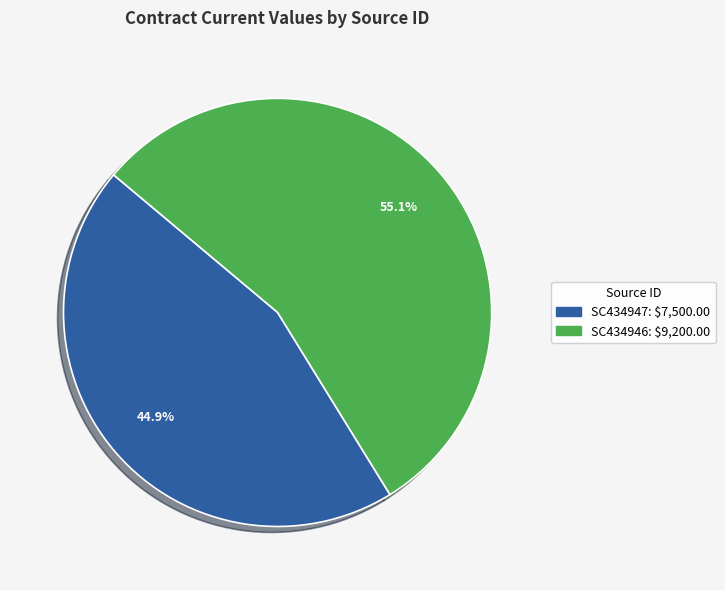

To the nearest percent, what portion does SC434947 represent?

45%